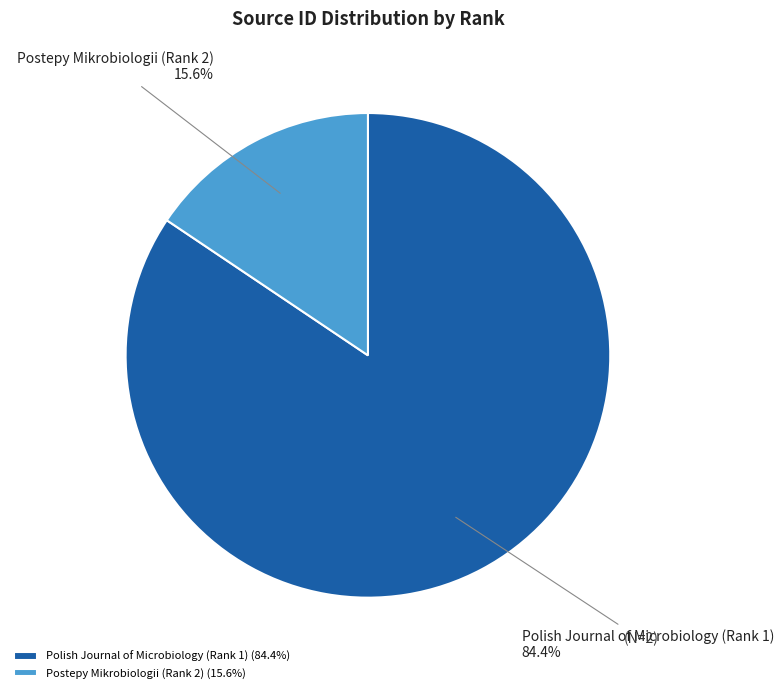

True or false: Polish Journal of Microbiology (Rank 1) accounts for 84% of the total.

True